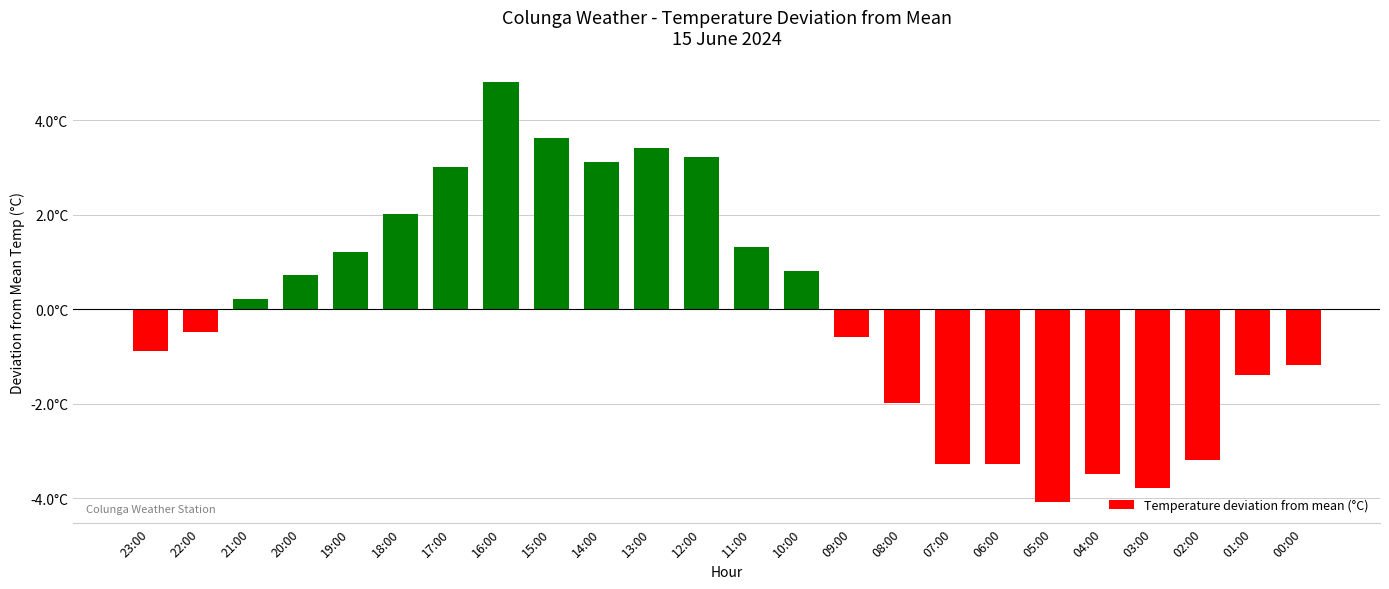

Are the bars horizontal?

No